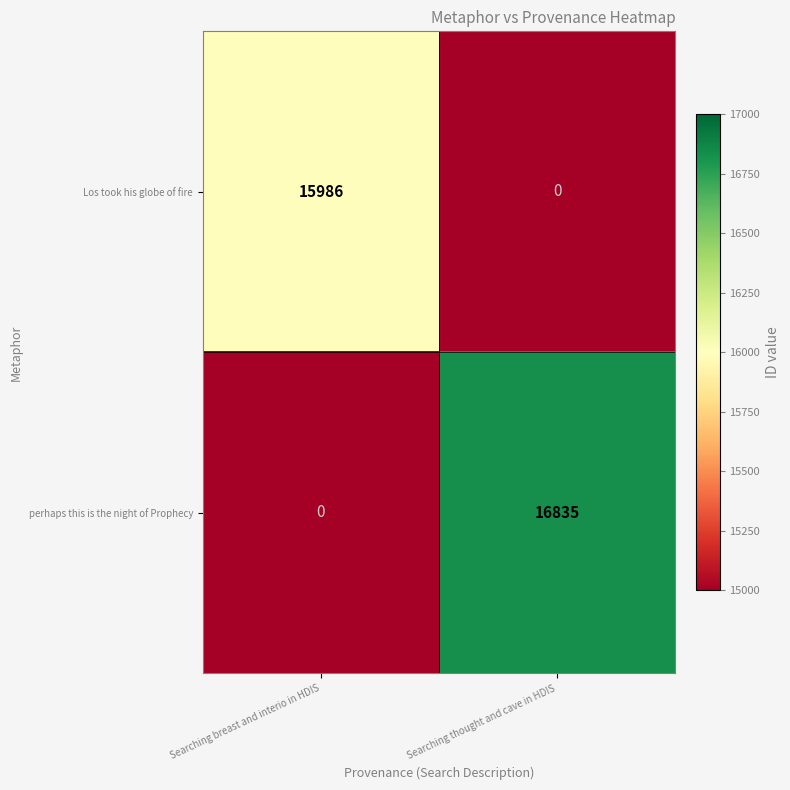

At which category does the chart reach its peak across all series?

Searching thought and cave in HDIS